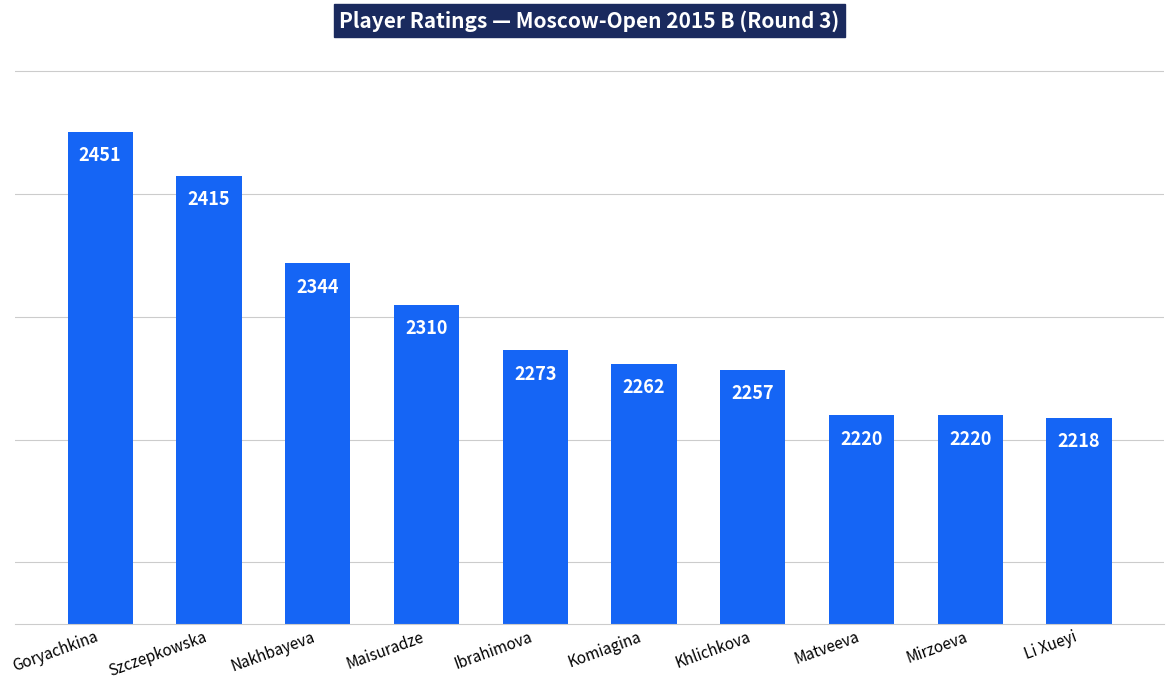

What is the difference between the values at Nakhbayeva and Li Xueyi?

126